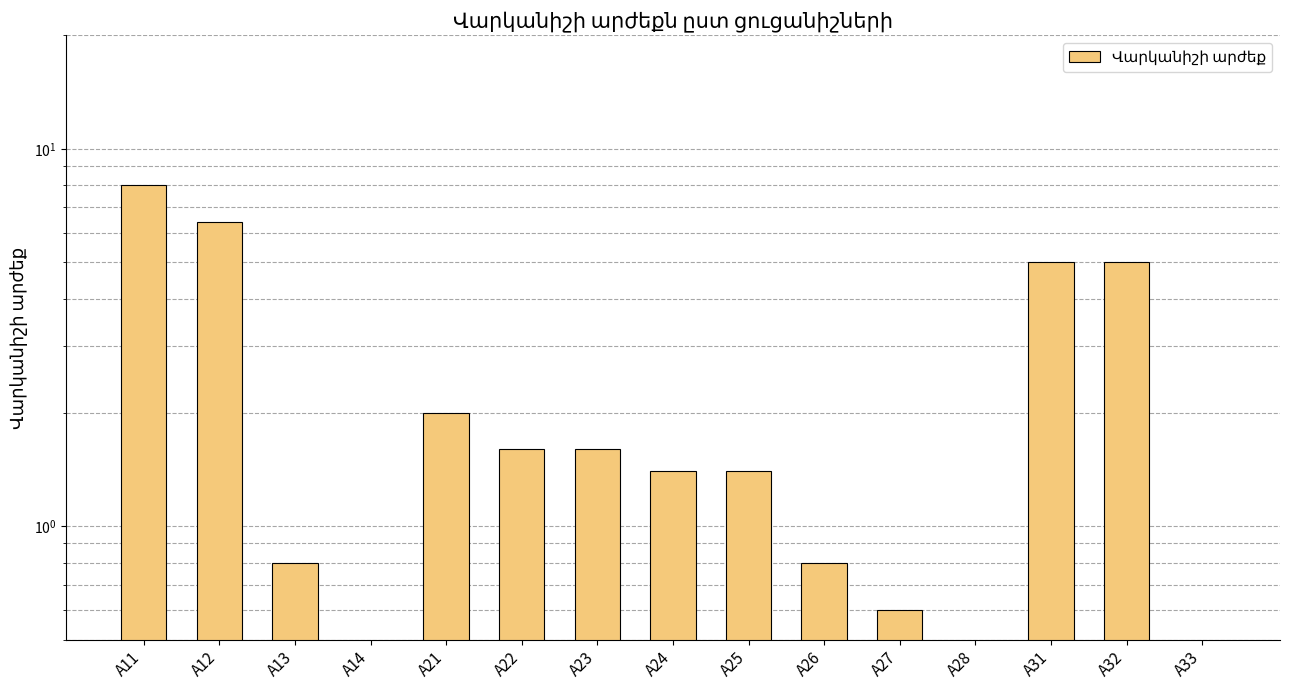

Reading left to right, what are all the values shown in this chart?

8.0	6.4	0.8	0.0	2.0	1.6	1.6	1.4	1.4	0.8	0.6	0.0	5.0	5.0	0.0